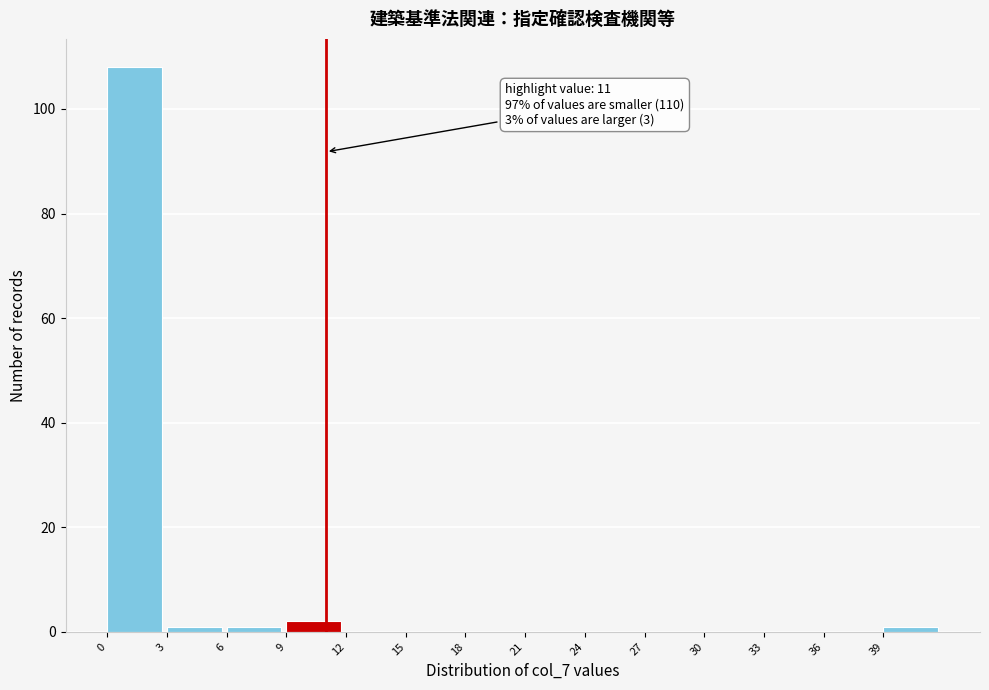

Which range on the x-axis has the tallest bar?

0 to 3